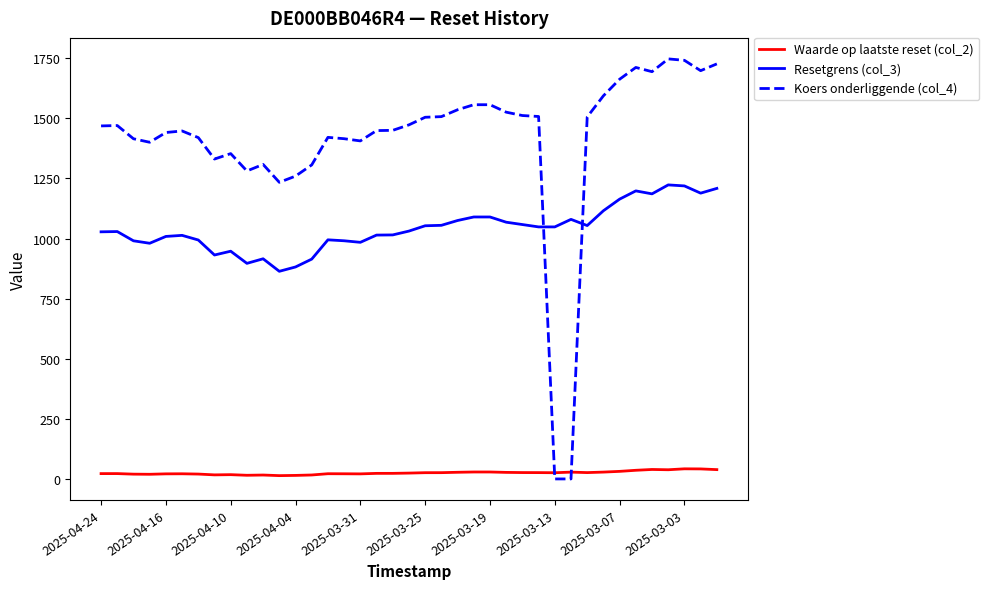

Which series has the largest total across all categories?

Koers onderliggende (col_4)